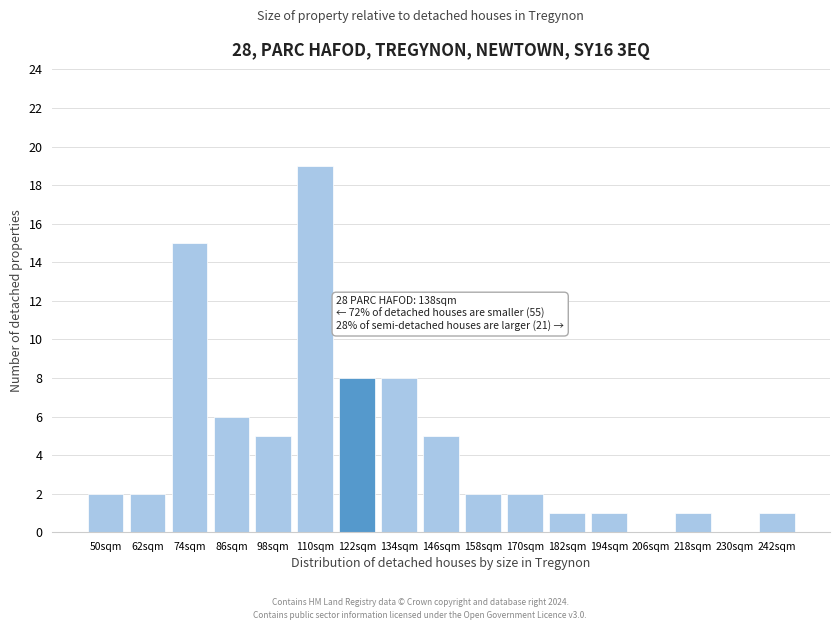

Reading left to right, transcribe all the data shown in this chart.

50sqm=2	62sqm=2	74sqm=15	86sqm=6	98sqm=5	110sqm=19	122sqm=8	134sqm=8	146sqm=5	158sqm=2	170sqm=2	182sqm=1	194sqm=1	206sqm=0	218sqm=1	230sqm=0	242sqm=1